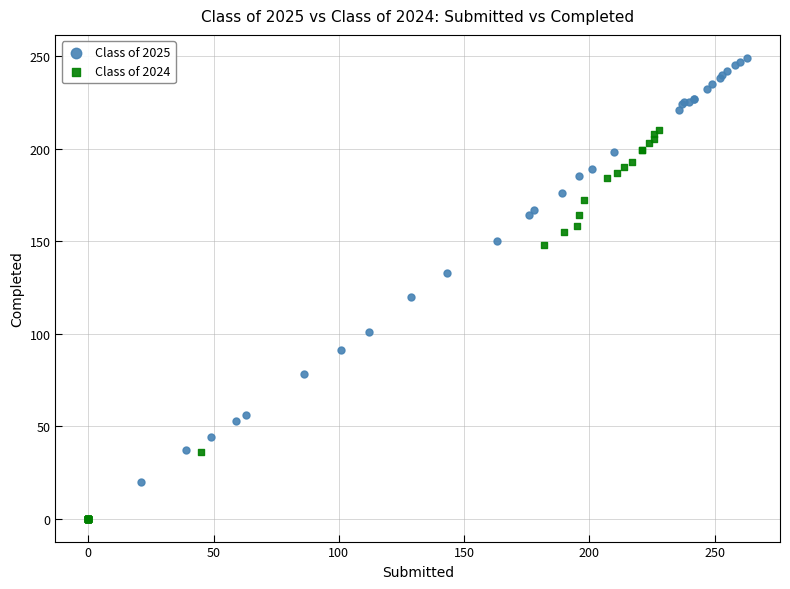

Which series reaches the maximum Y coordinate?

Class of 2025